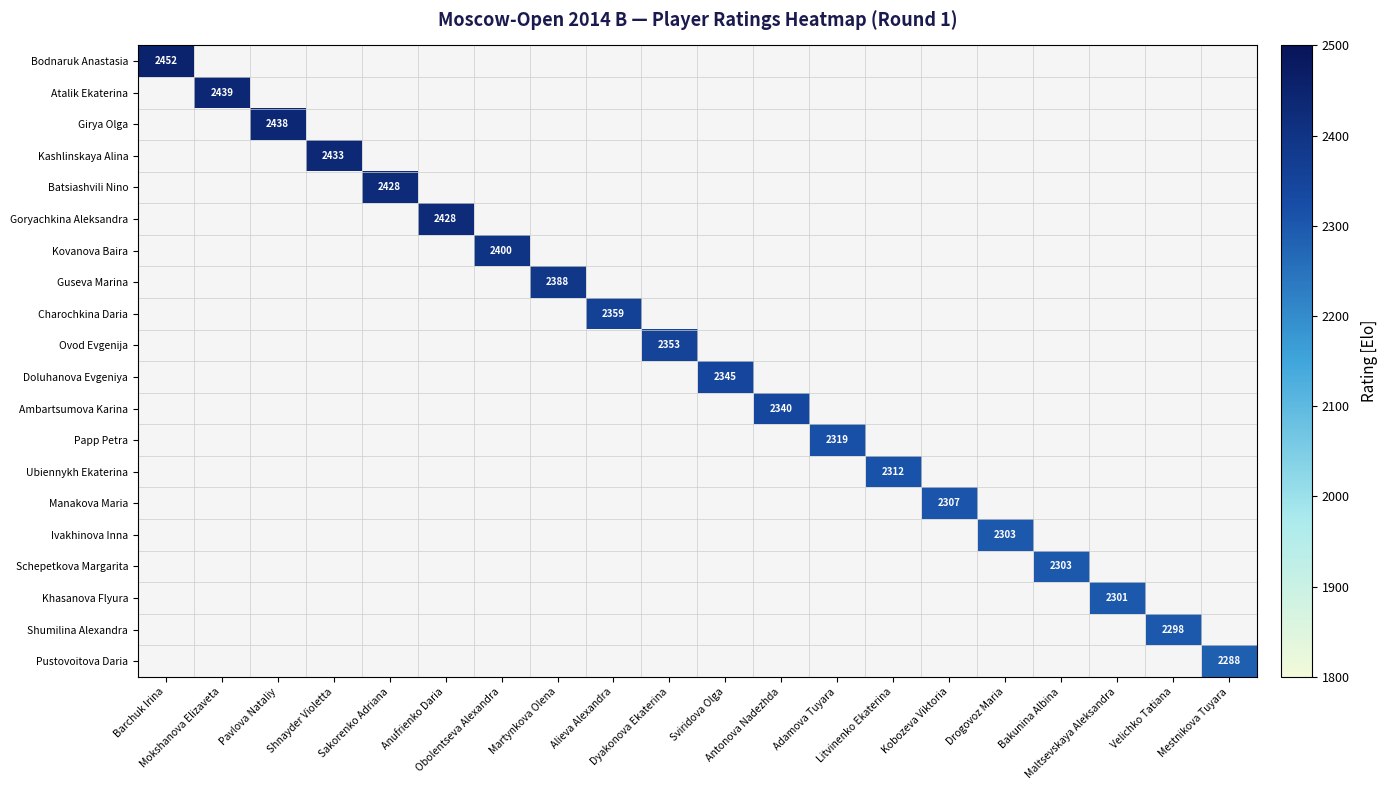

Is the value of Ambartsumova Karina at Martynkova Olena greater than the value of Schepetkova Margarita at Adamova Tuyara?

No